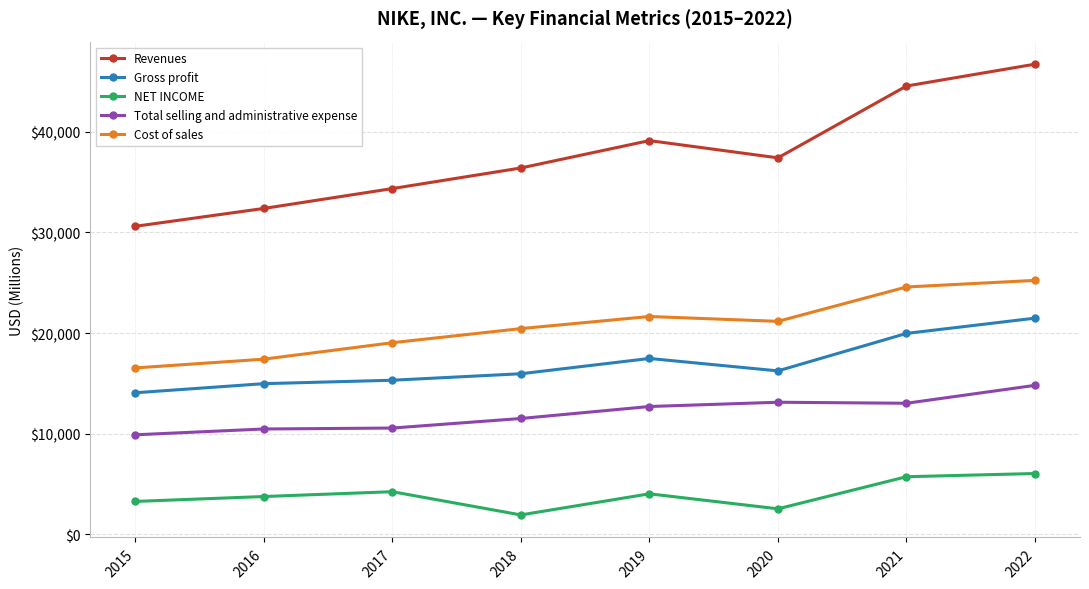

What is the difference between the Revenues values at 2022 and 2021?

2172